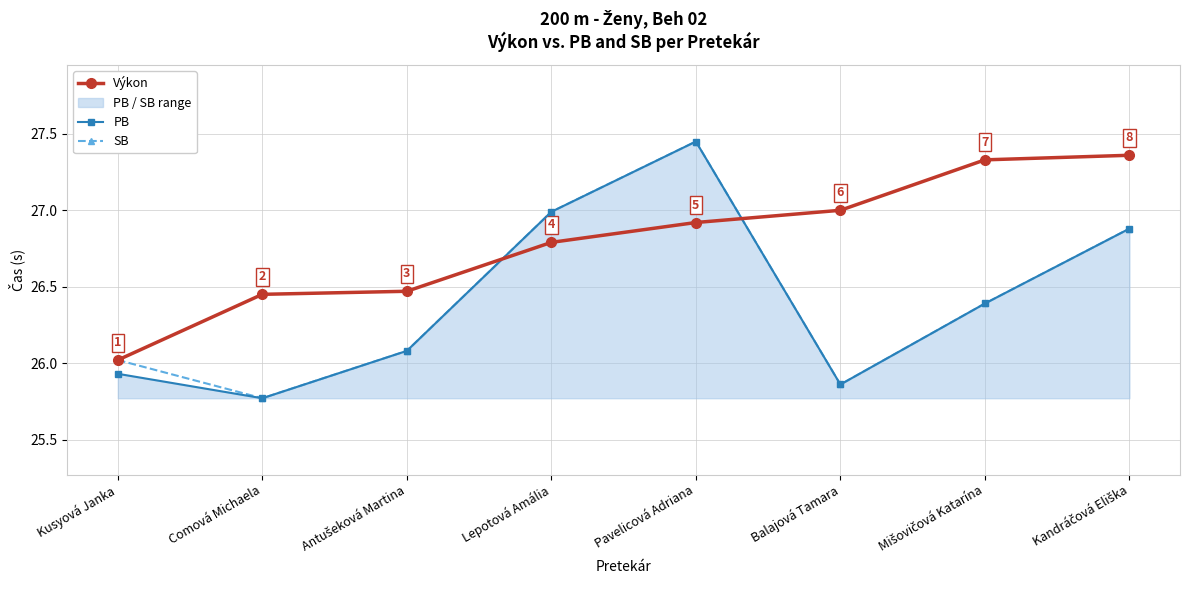

Is it true that Výkon equals 6.2 at Kandráčová Eliška?

False